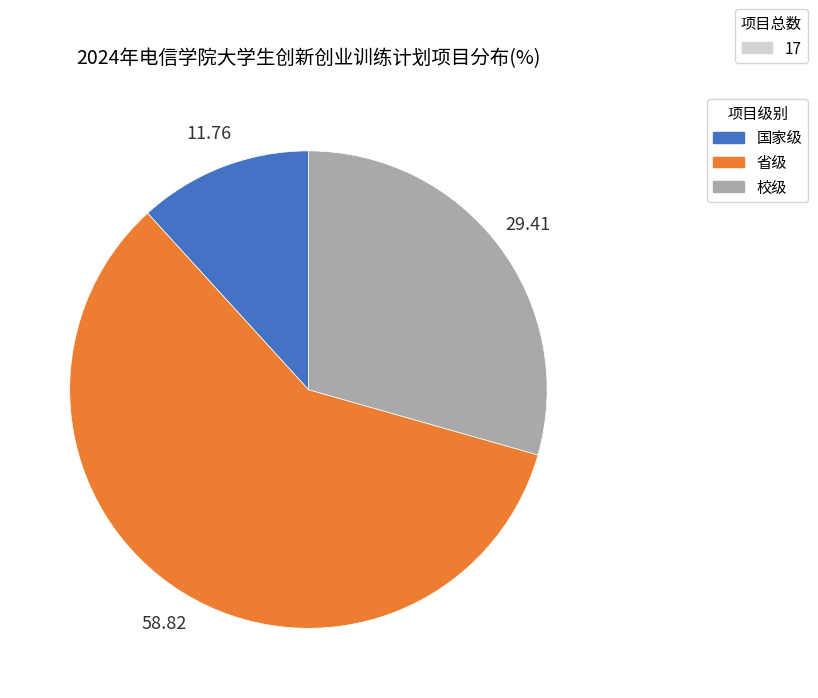

Count the number of slices in the pie.

3